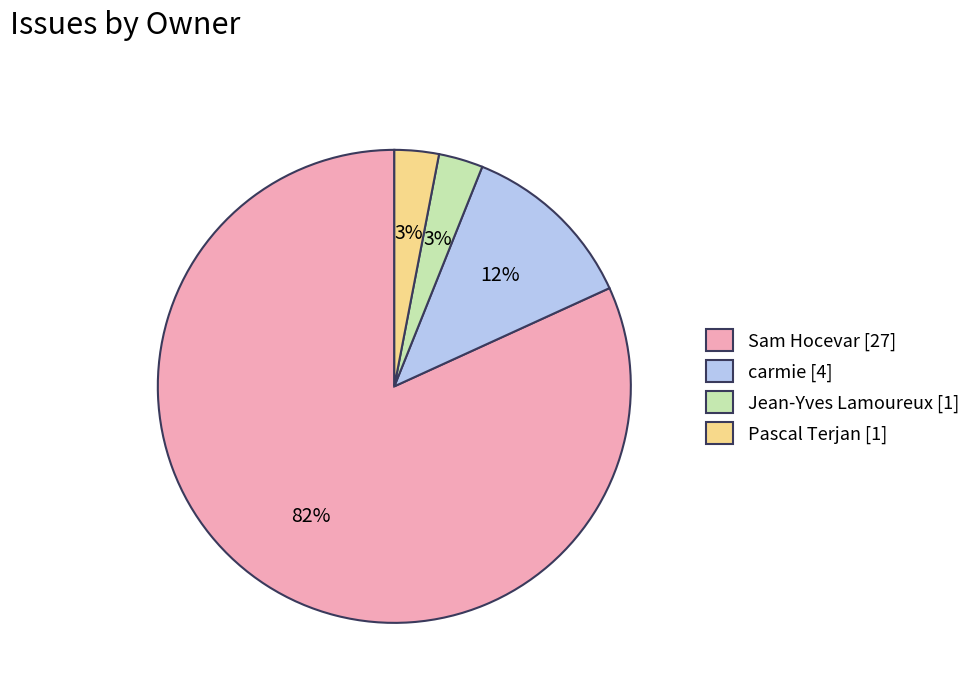

Count the number of slices in the pie.

4